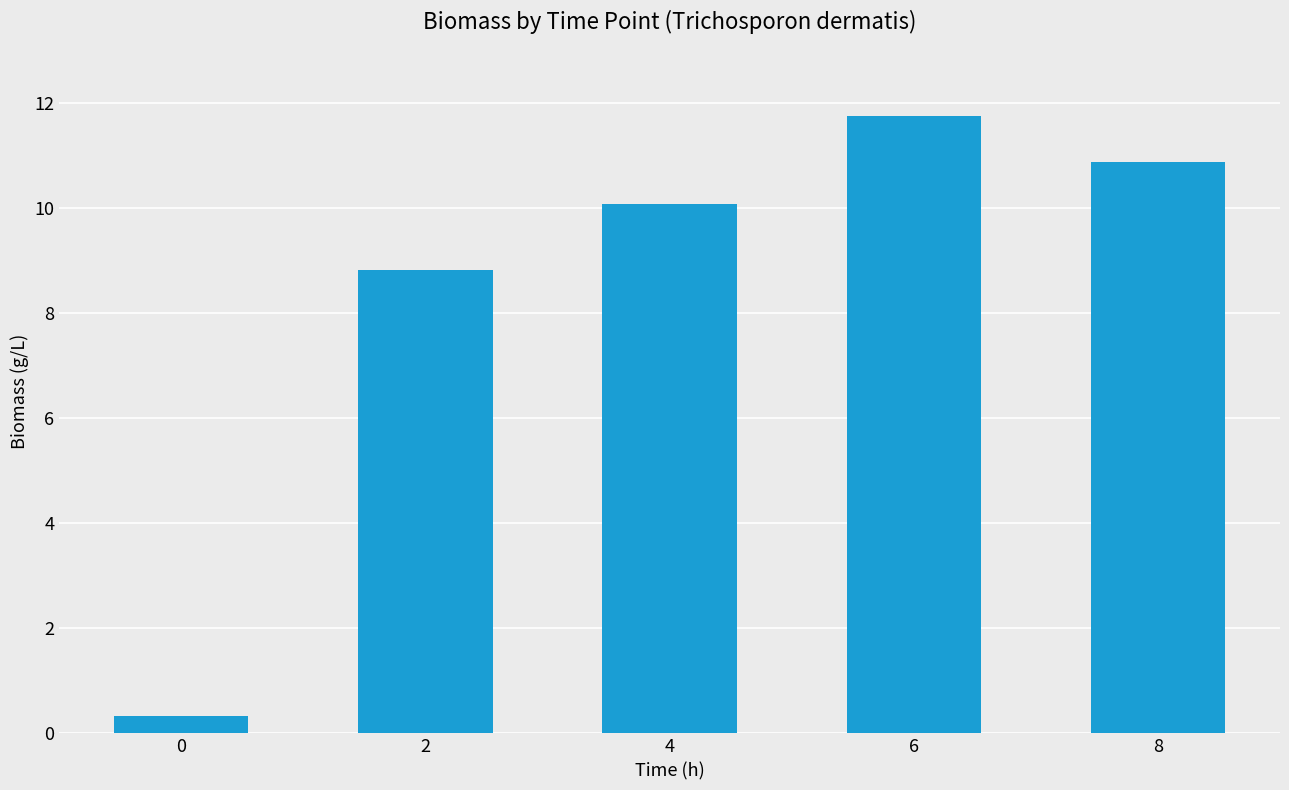

What is the value of the 4th bar from the left?

11.8